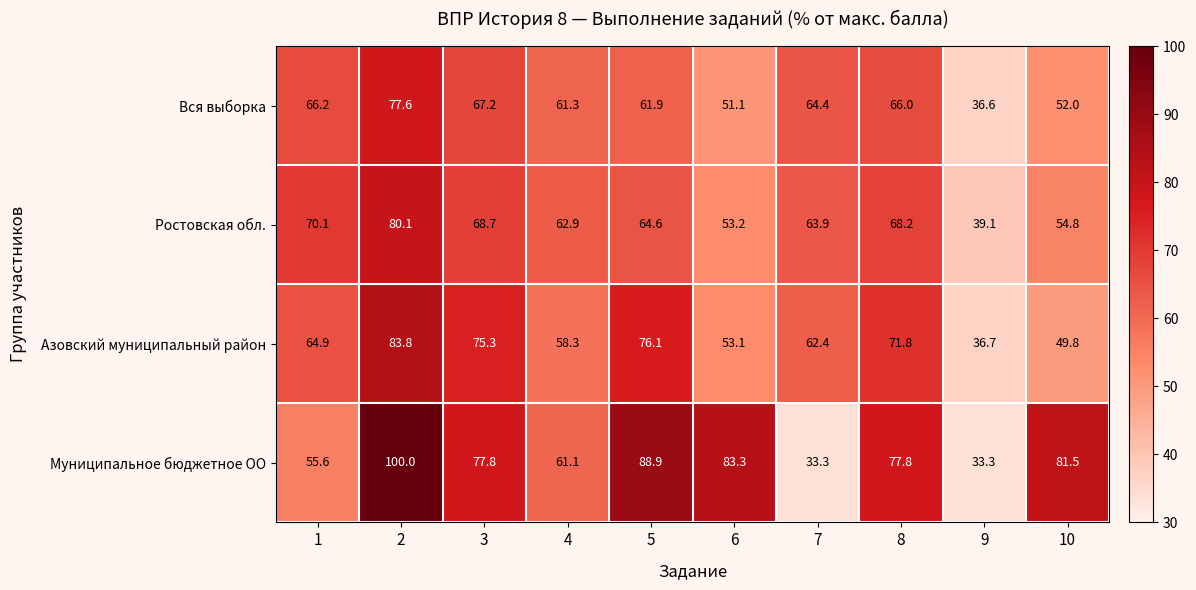

The value of Азовский муниципальный район at 6 is 53.1. True or false?

True